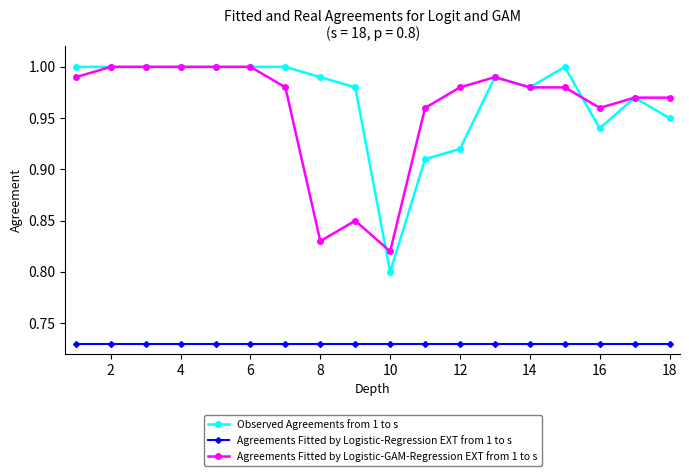

True or false: Observed Agreements from 1 to s and Agreements Fitted by Logistic-Regression EXT from 1 to s cross at least once.

False